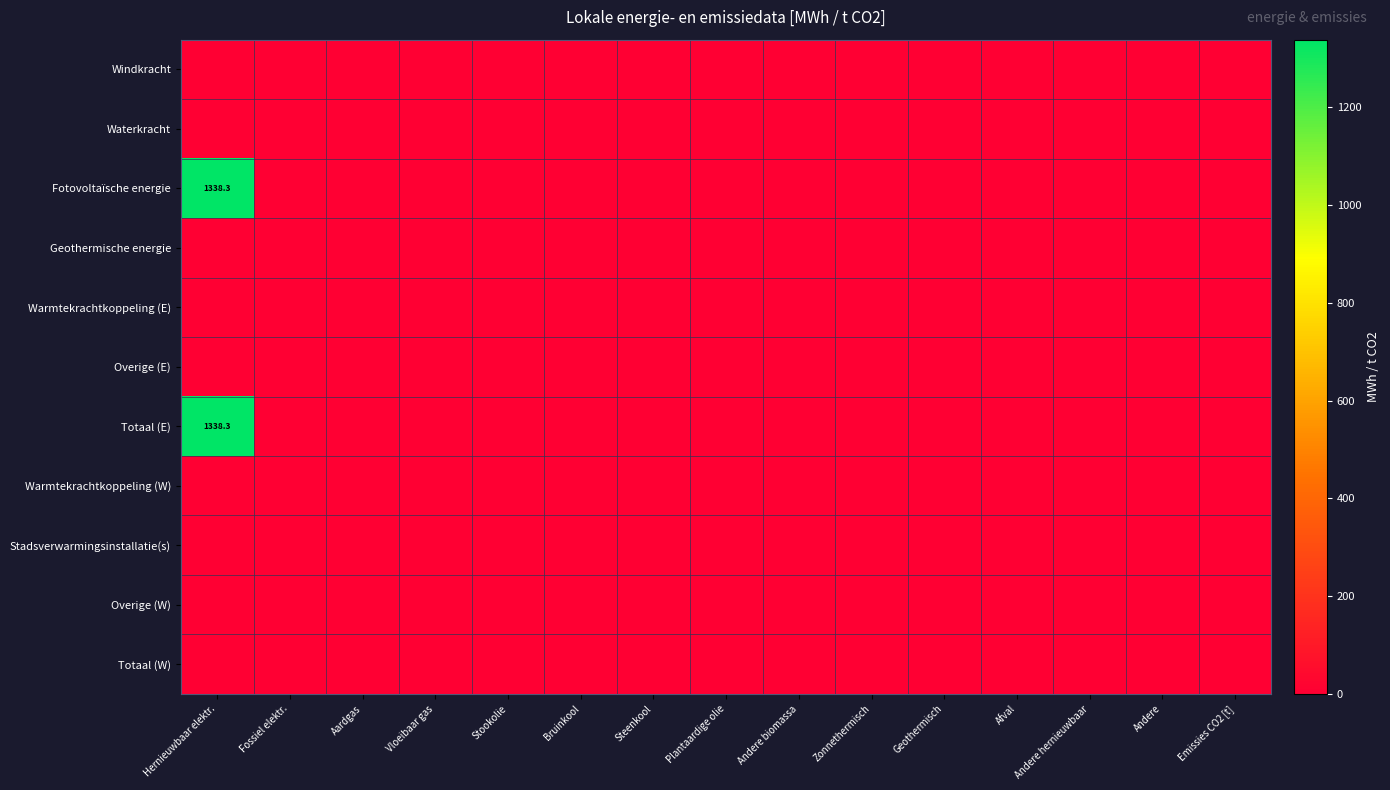

At how many categories does at least one series exceed 441?

1